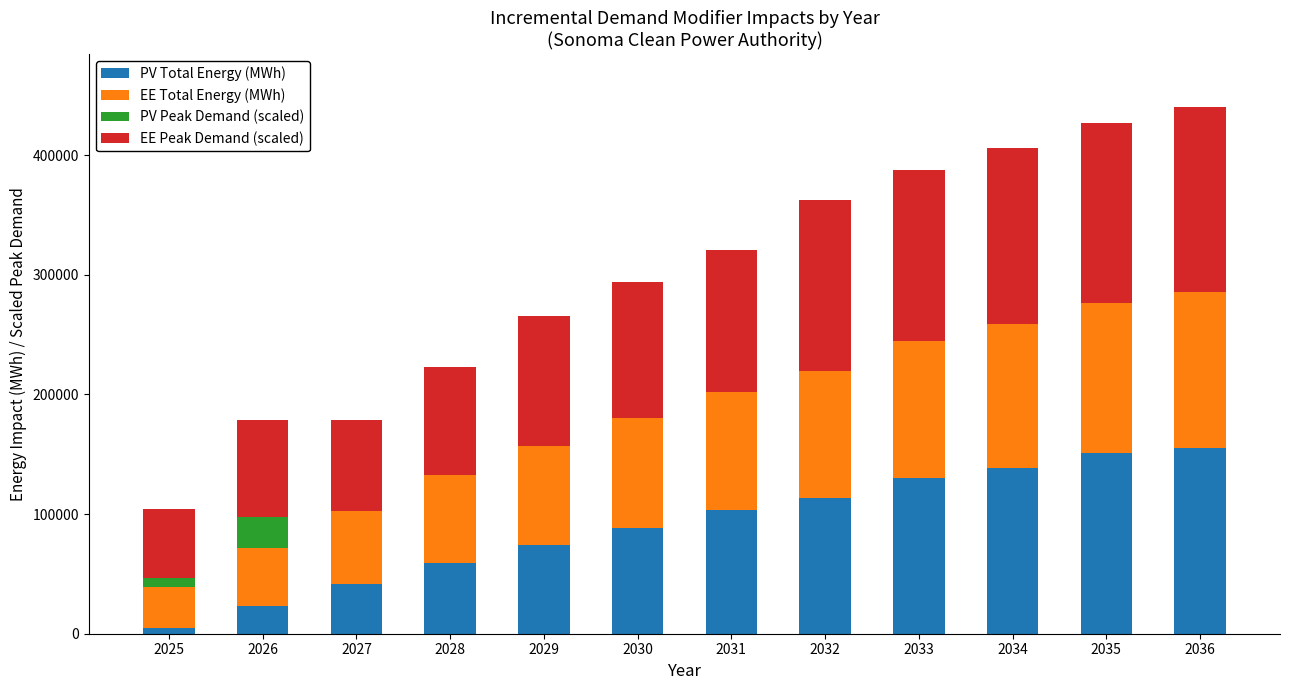

What is the highest value of the PV Total Energy (MWh) series?

155317.1